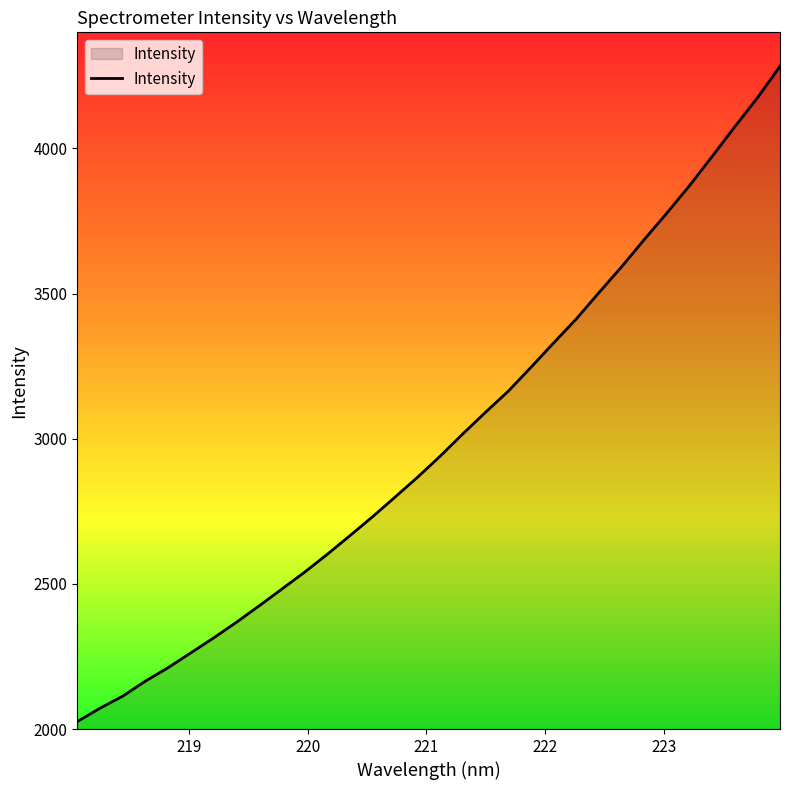

What is the minimum value shown in the chart?

2025.6